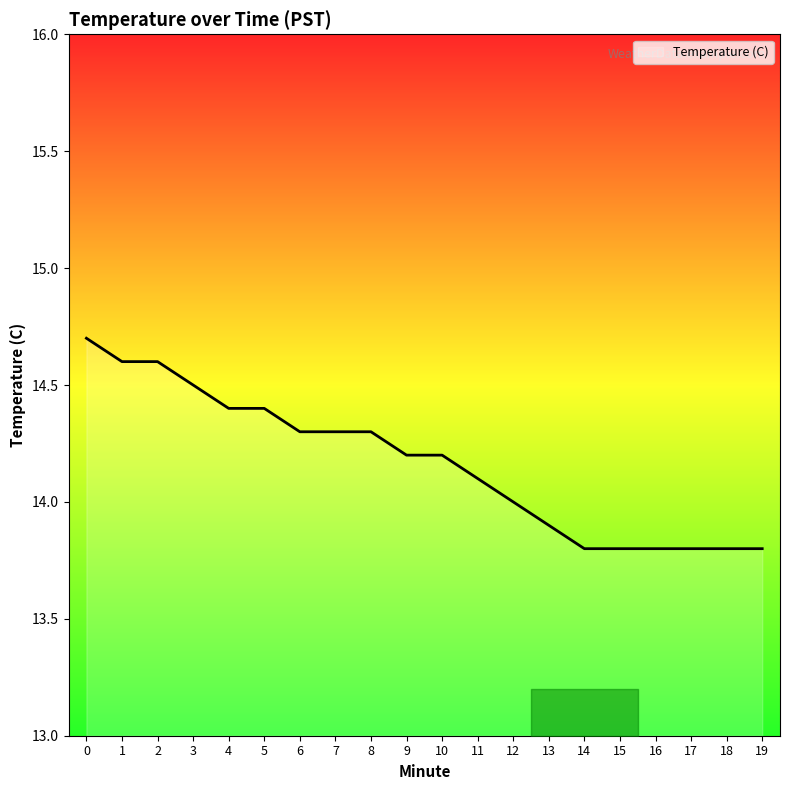

True or false: the data shows 13.8 at 19.

True